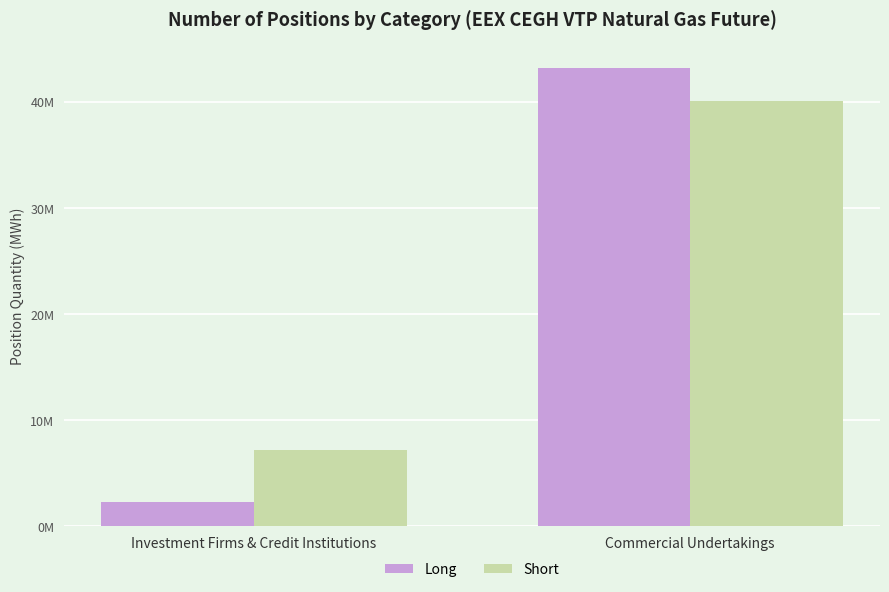

The Short series shows 25746174 at Commercial Undertakings. True or false?

False